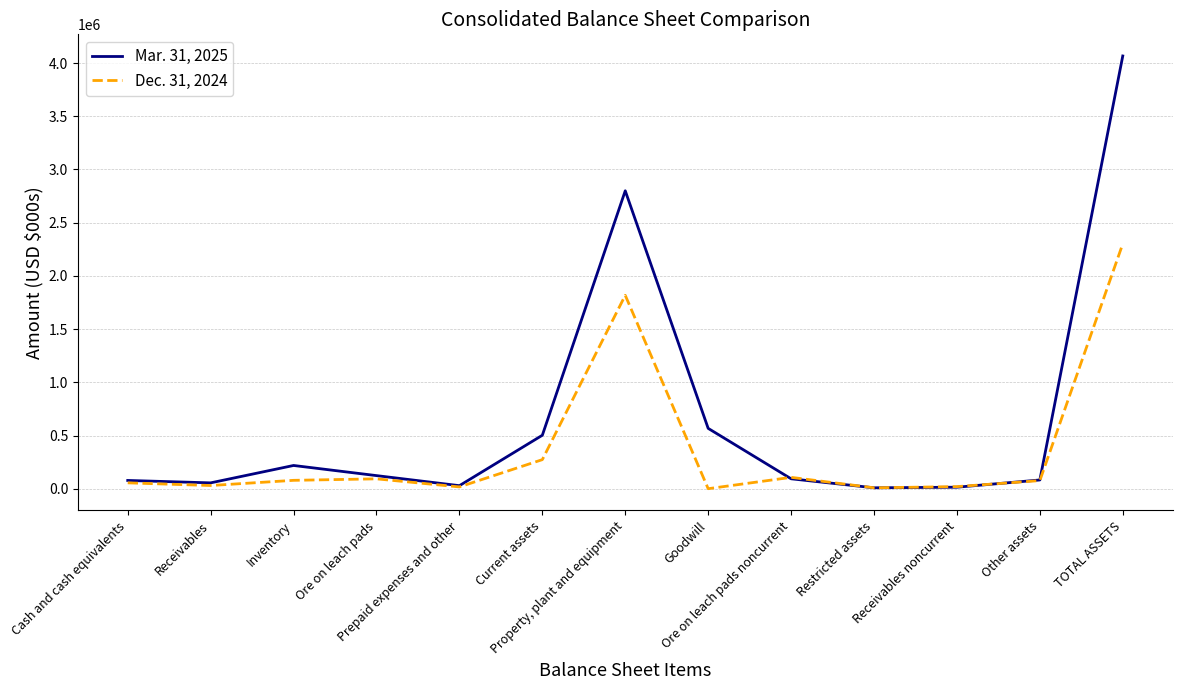

What position from the right is Restricted assets?

4